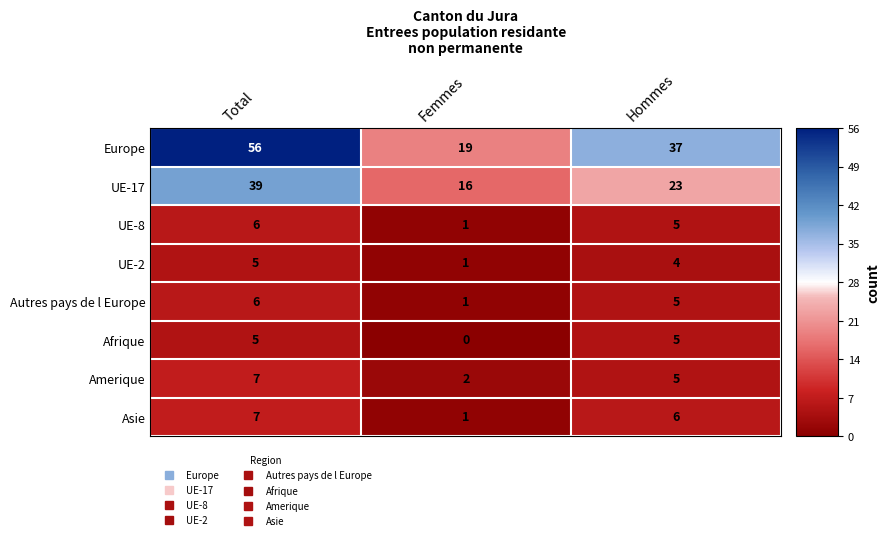

What is the approximate value of Afrique at Hommes?

5